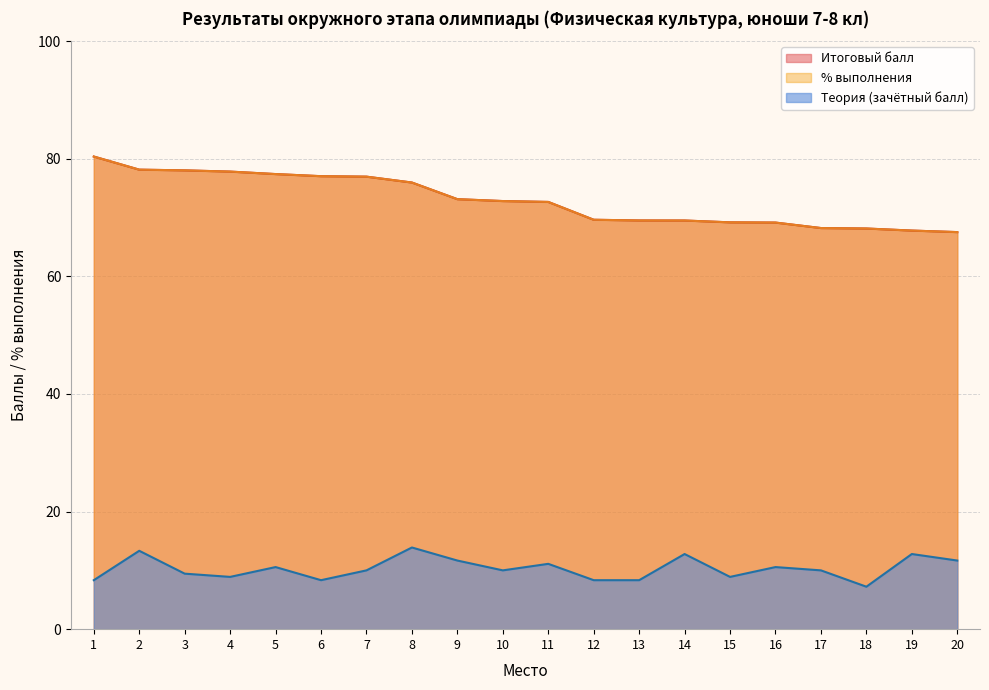

Is the value of Теория (зачётный балл) at 19 greater than the value of Итоговый балл at 16?

No